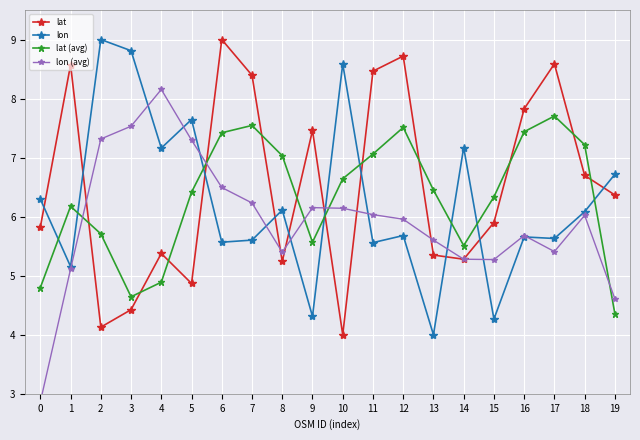

What is the greatest value displayed?

9.0